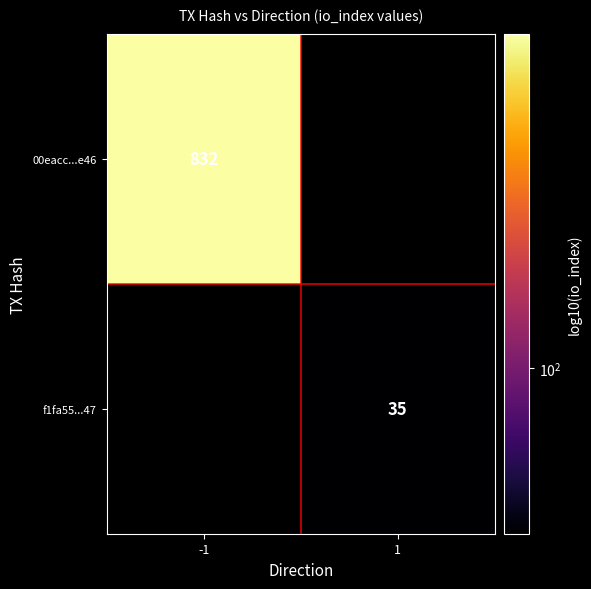

At which category does the chart reach its peak across all series?

-1